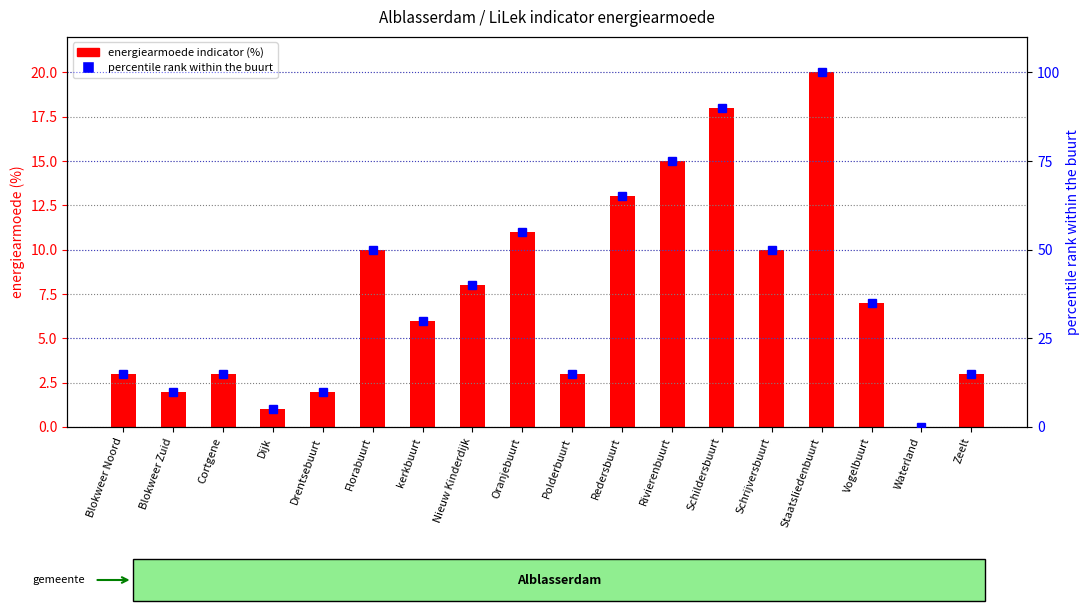

List the series in order of their overall mean, lowest first.

energiearmoede indicator, percentile rank within the buurt